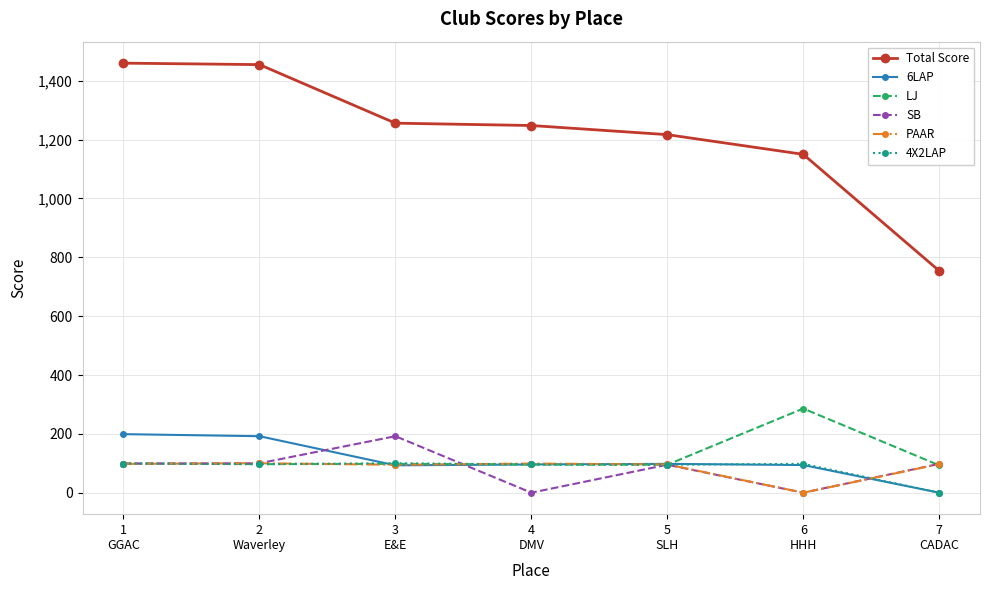

What is the approximate value of Total Score at 4
DMV, to the nearest 50?

1250